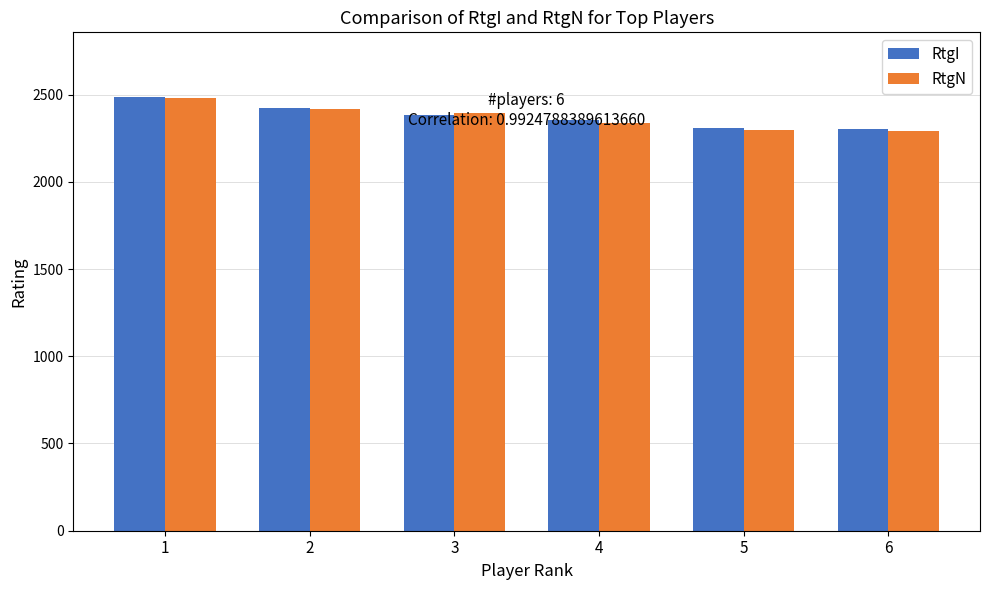

What is the highest value of the RtgN series?

2480